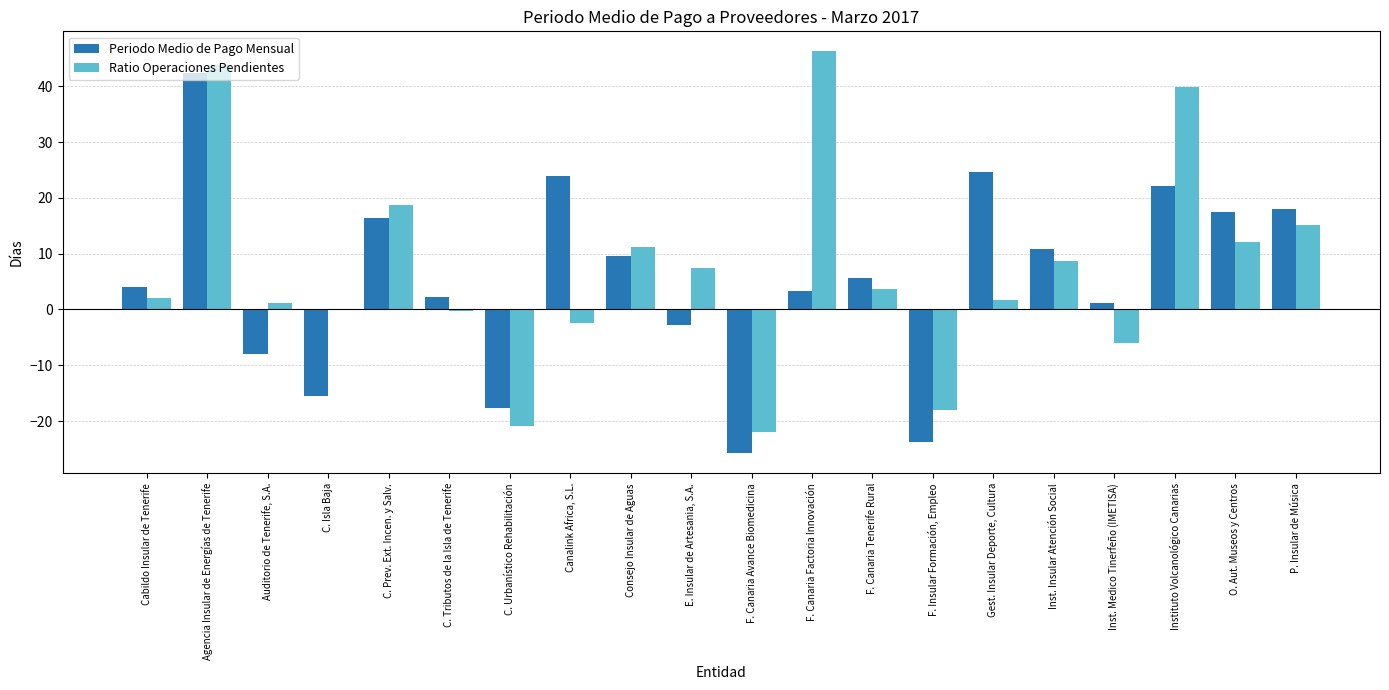

What is the approximate value of Ratio Operaciones Pendientes at Consejo Insular de Aguas?

11.2